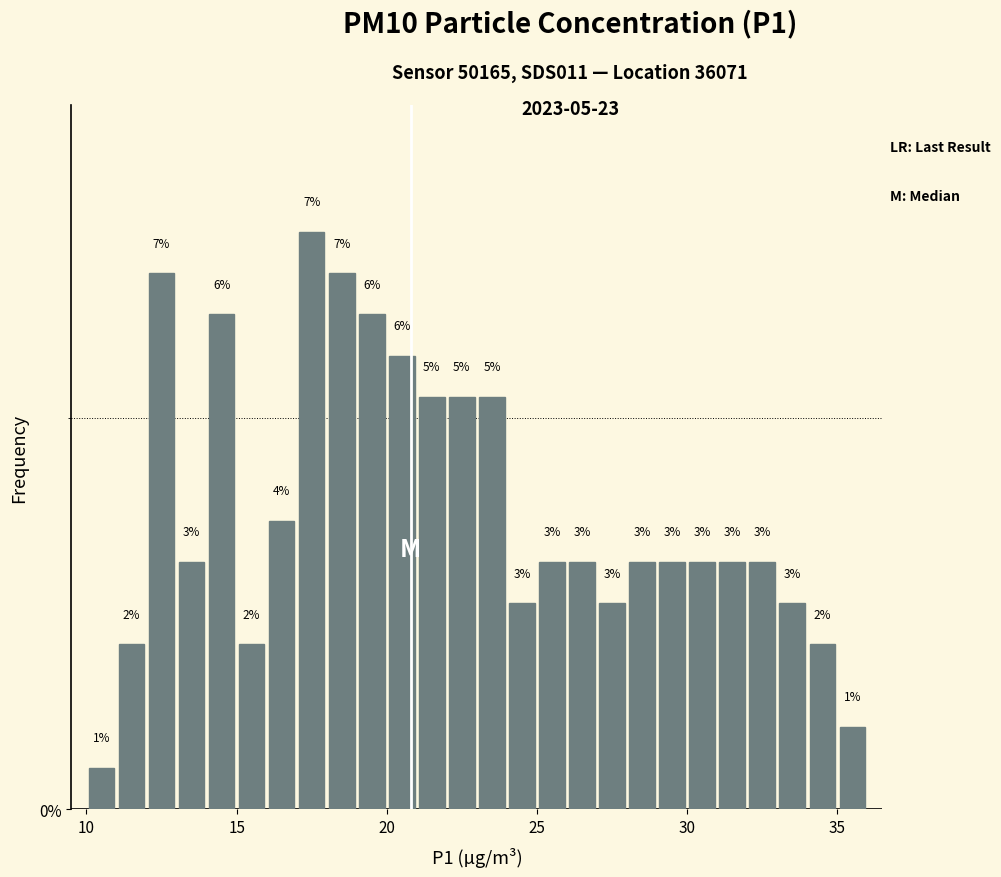

Read against the x-axis, roughly where is the centre of the tallest bar?

17.5